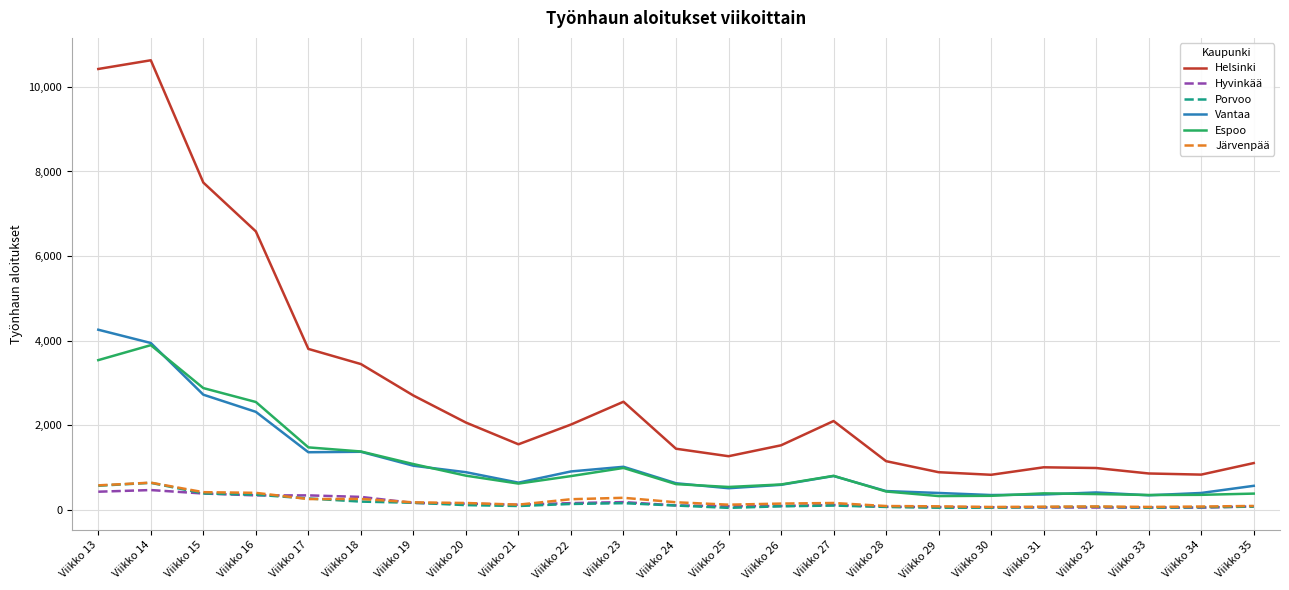

Which label corresponds to the largest value in the chart?

Viikko 14